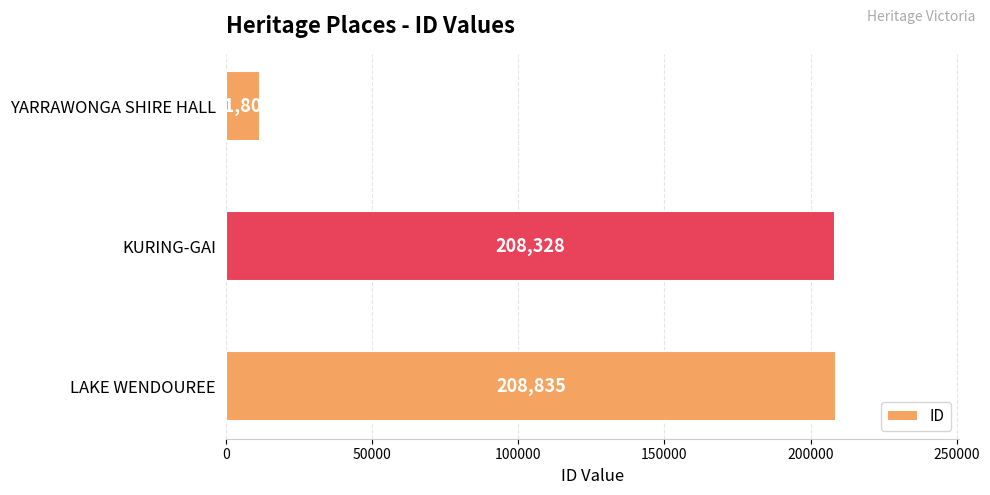

What is the value of the 2nd bar from the top?

208328